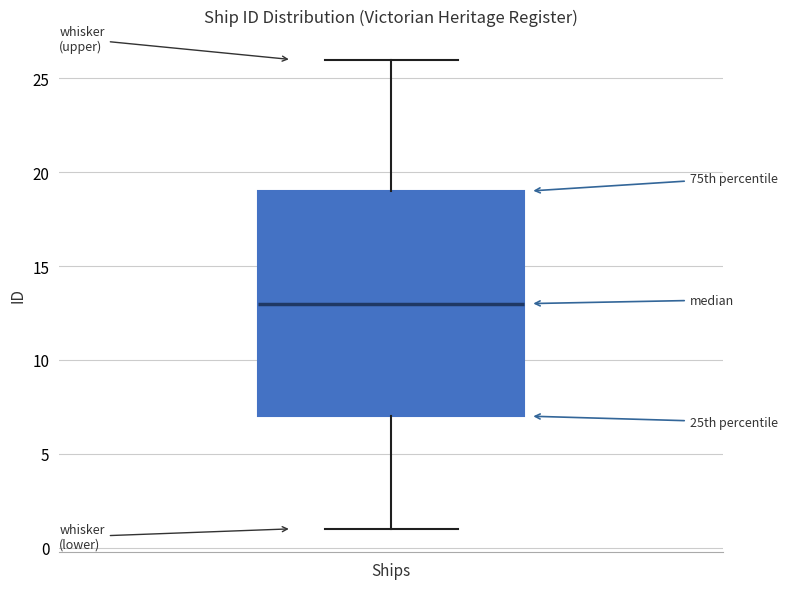

Transcribe this box plot: give where the median line is, the range the box spans, and where the two whiskers end, as read against the y-axis. The values are not printed on the chart, so give them approximately, as read against the axis.

median 13, box 7 to 19, whiskers 1 to 26